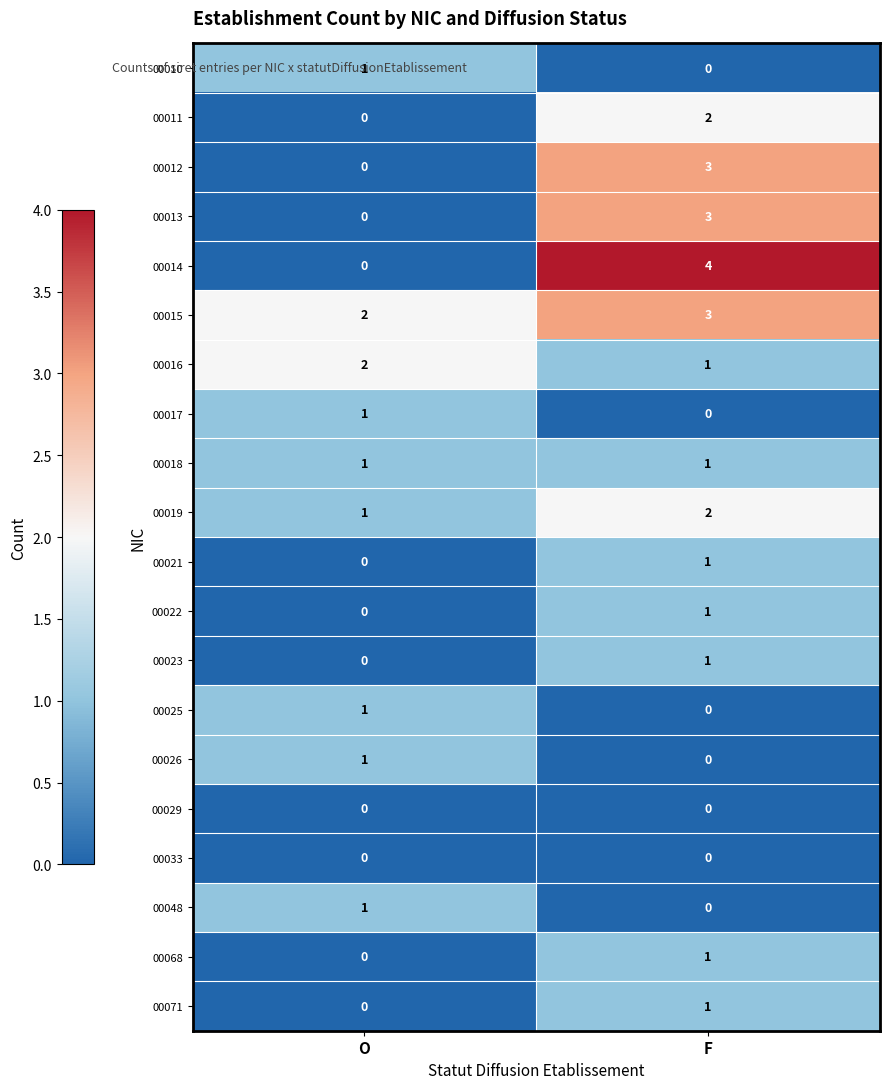

Which series changed the most between O and F?

00014